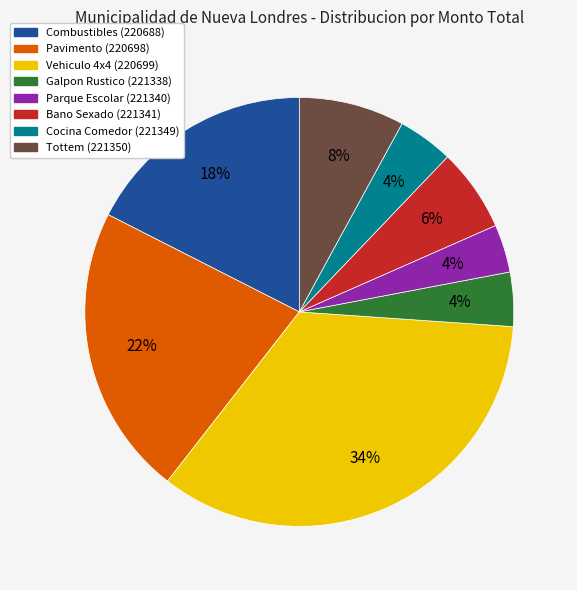

Which slice is the largest?

Vehiculo 4x4 (220699)